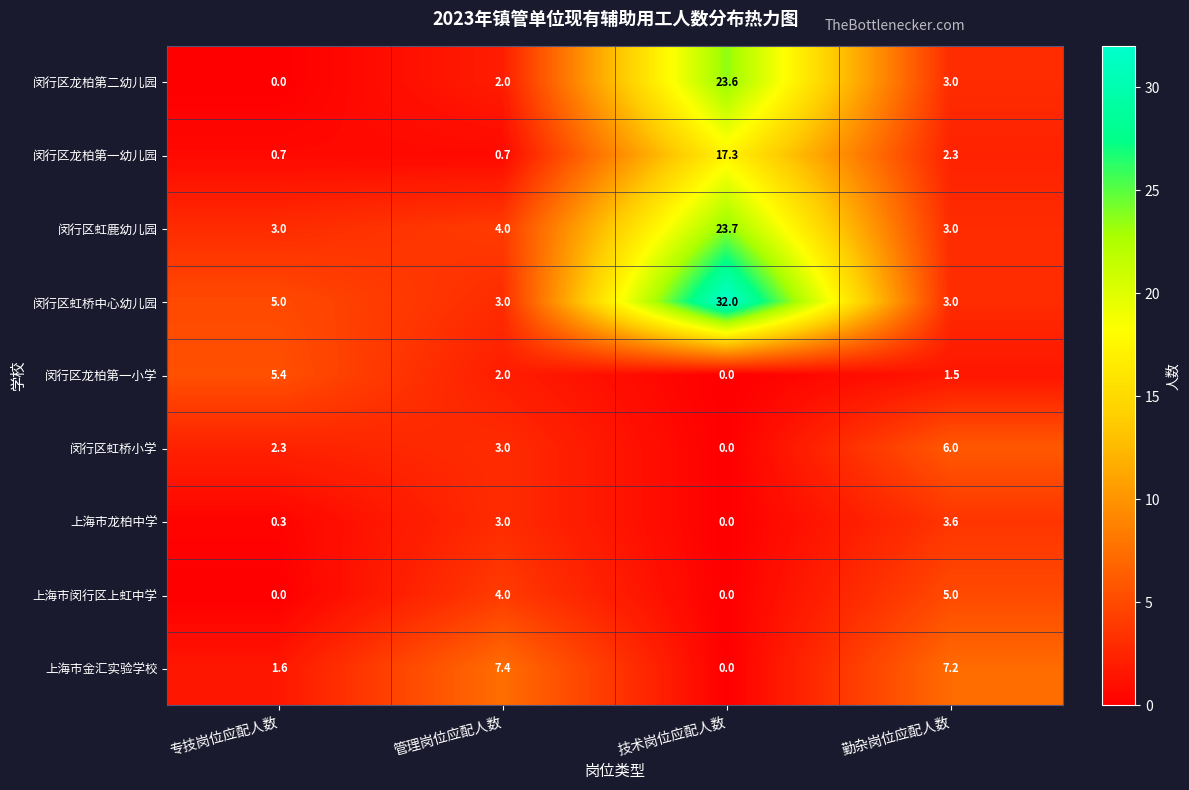

Which series has the largest range (max minus min)?

闵行区虹桥中心幼儿园